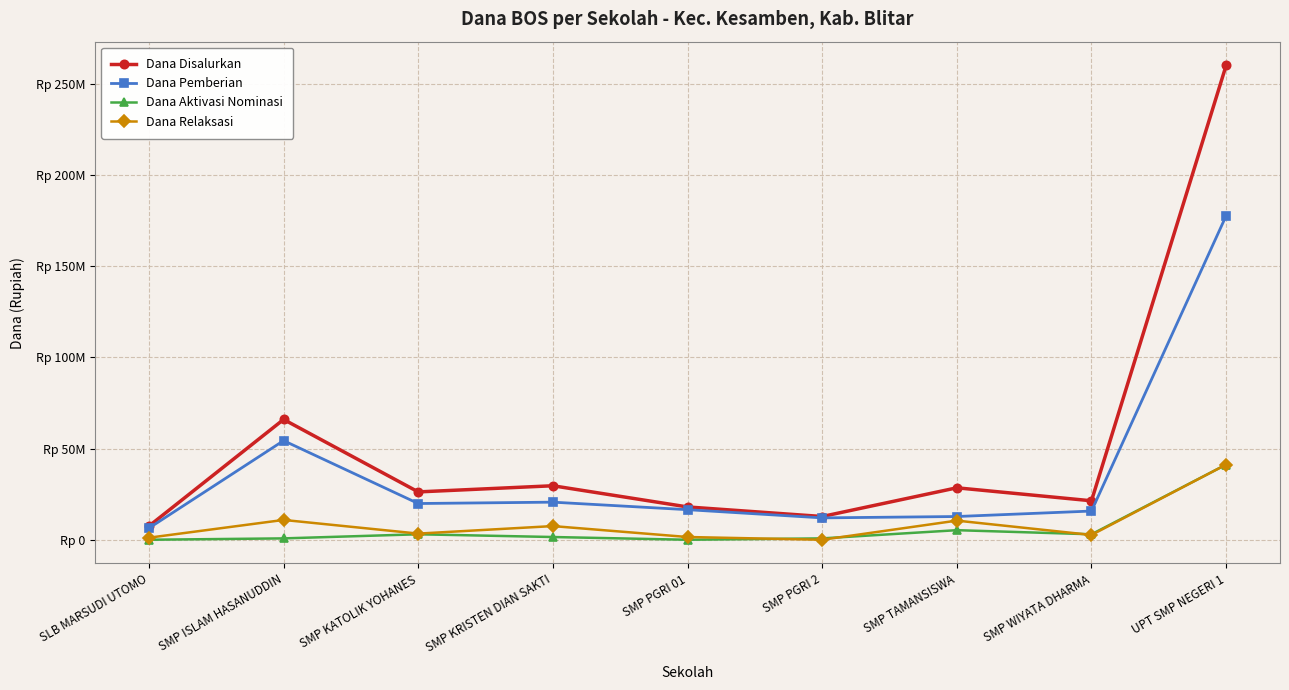

What is the difference between the highest and lowest values at SMP KATOLIK YOHANES?

23250000